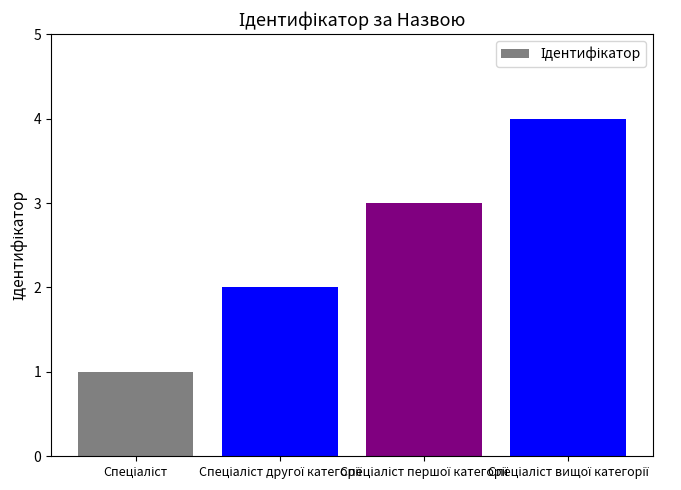

What is the sum of all values?

10